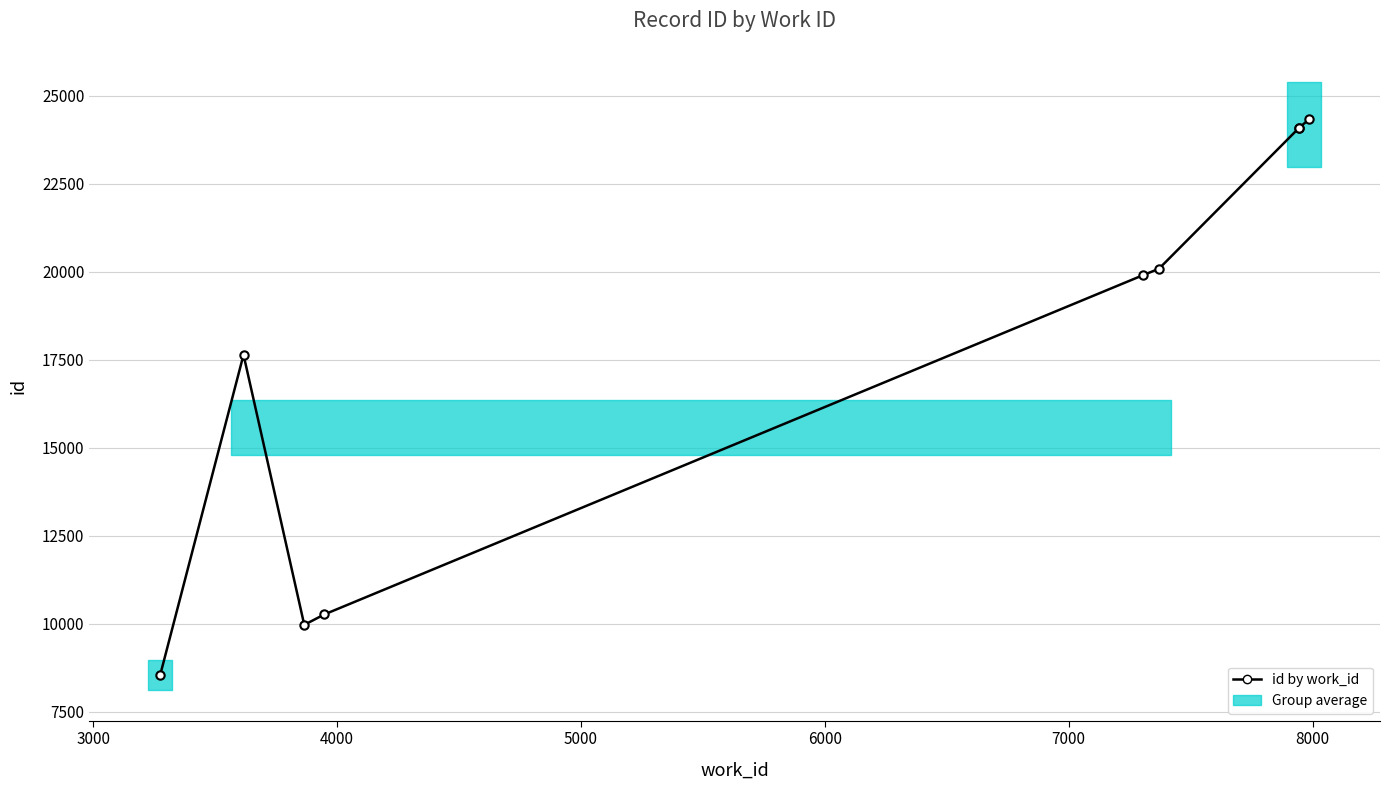

What is the value of the 3rd point from the left?

9968